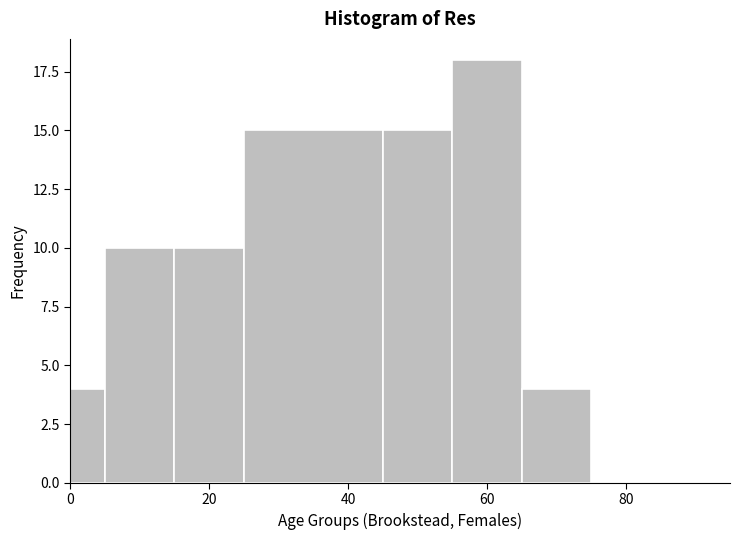

Read against the x-axis, roughly where is the centre of the tallest bar?

60